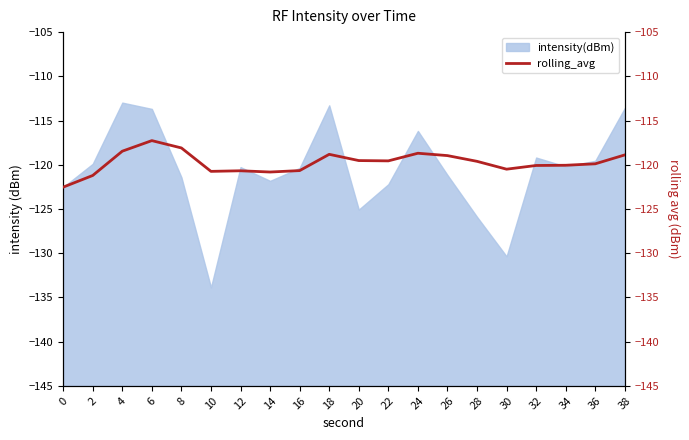

Is it true that intensity(dBm) equals -52.8 at 24?

False